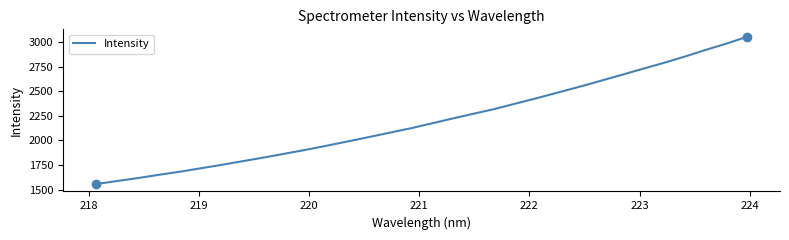

What is the difference between the maximum and minimum values?

1500.2